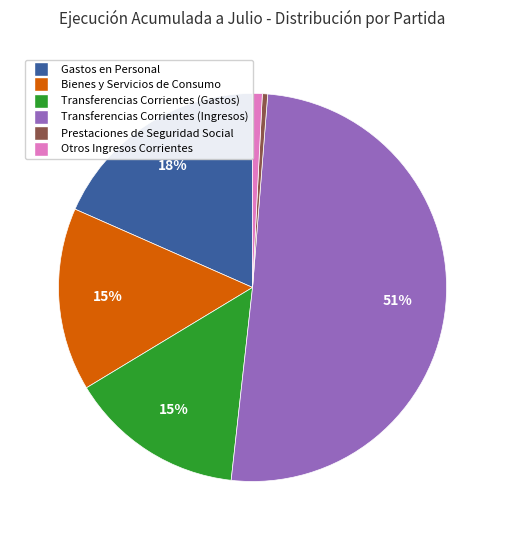

Approximately how many times larger is the value at Transferencias Corrientes (Gastos) compared to Bienes y Servicios de Consumo?

1.0